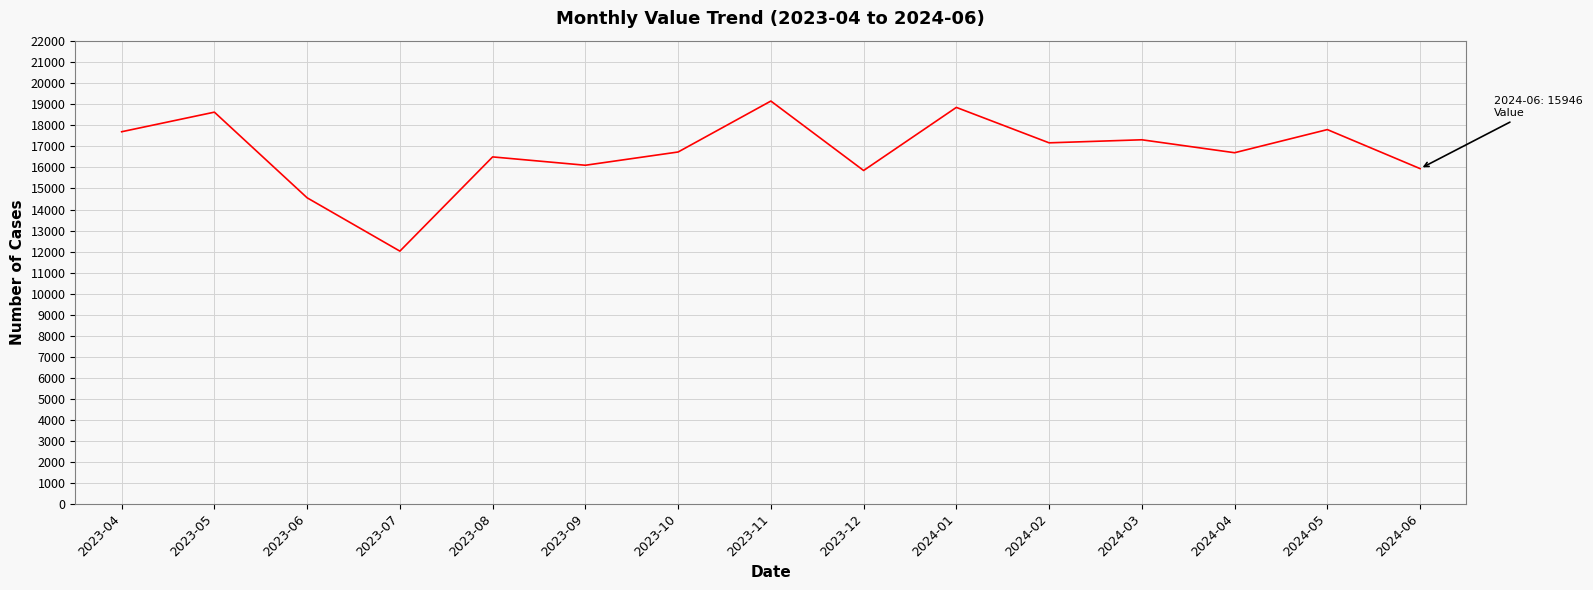

How many distinct data groups are displayed?

1